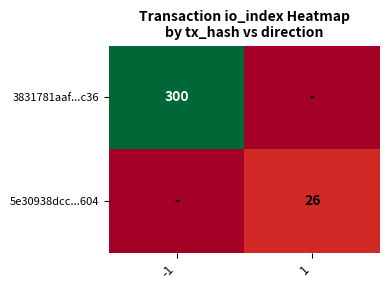

The 5e30938dcc...604 series shows 45 at 1. True or false?

False